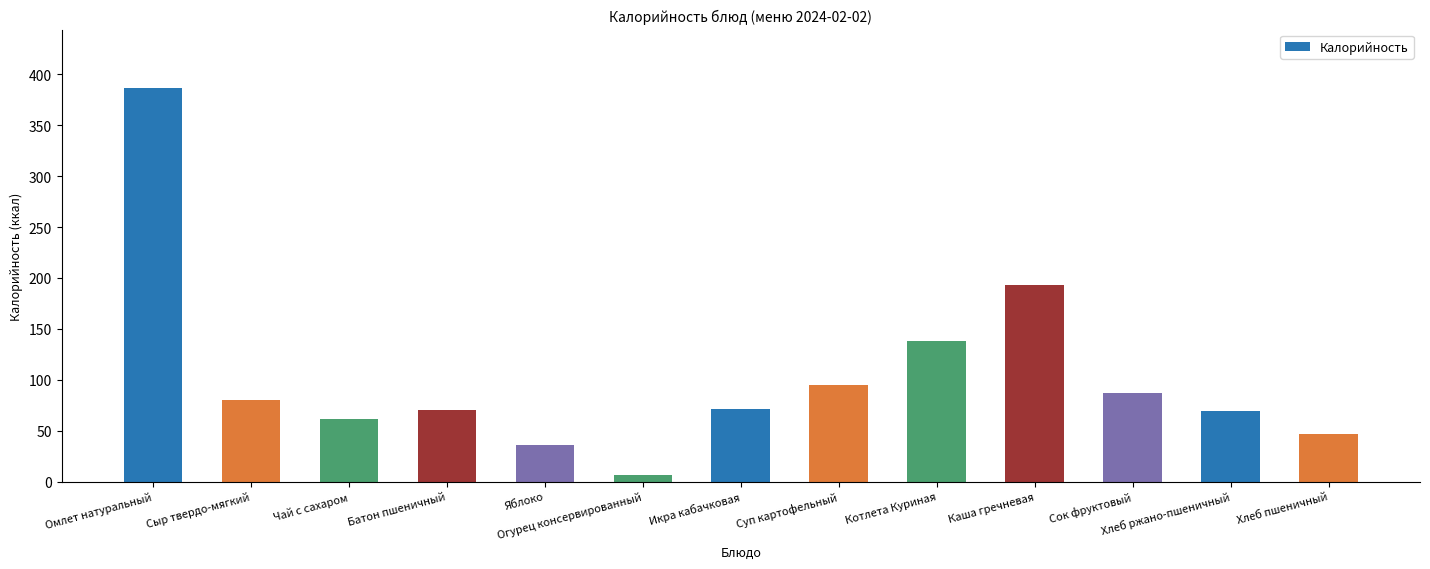

What is the average value?

103.1